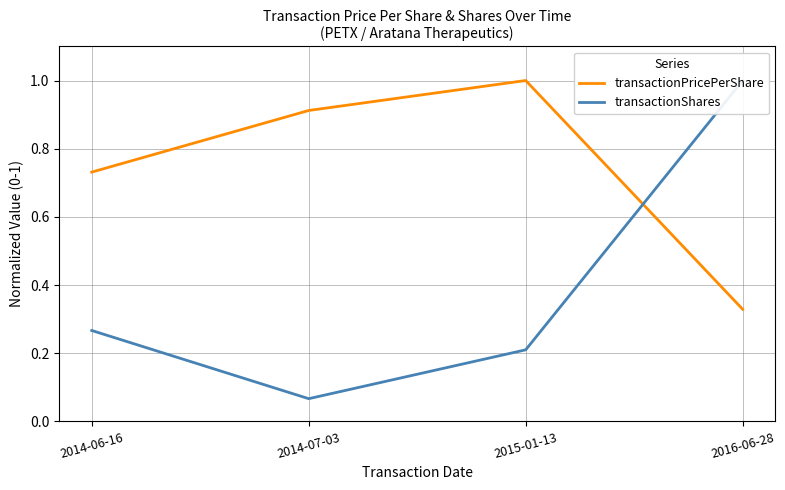

True or false: transactionShares has more than 0 interior local peaks.

False